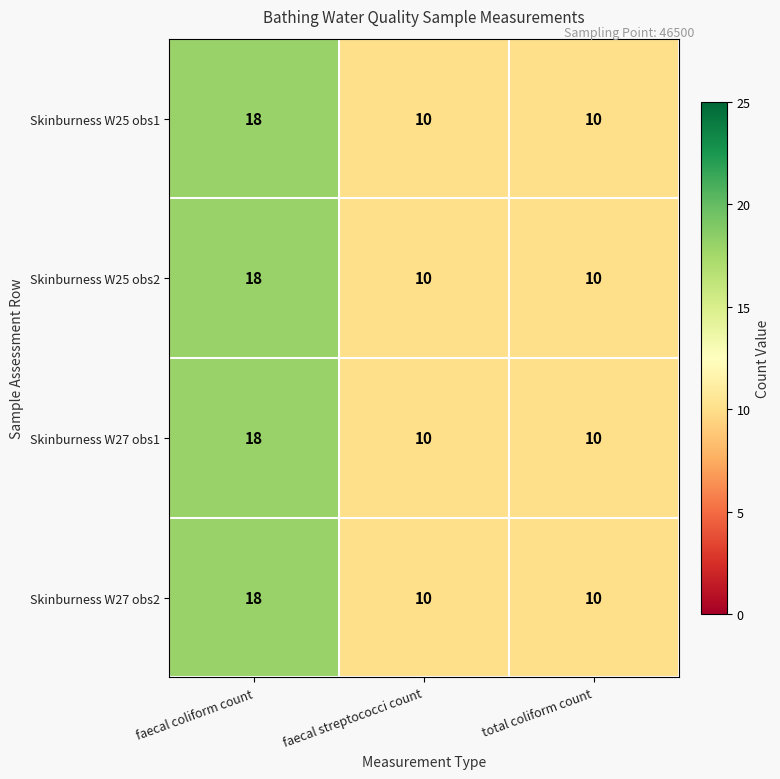

What is the approximate value of Skinburness W25 obs1 at total coliform count?

10